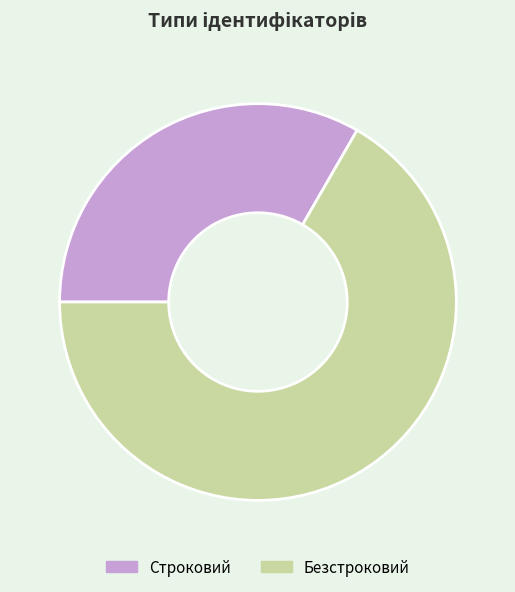

Does Безстроковий represent more than half of the total?

Yes